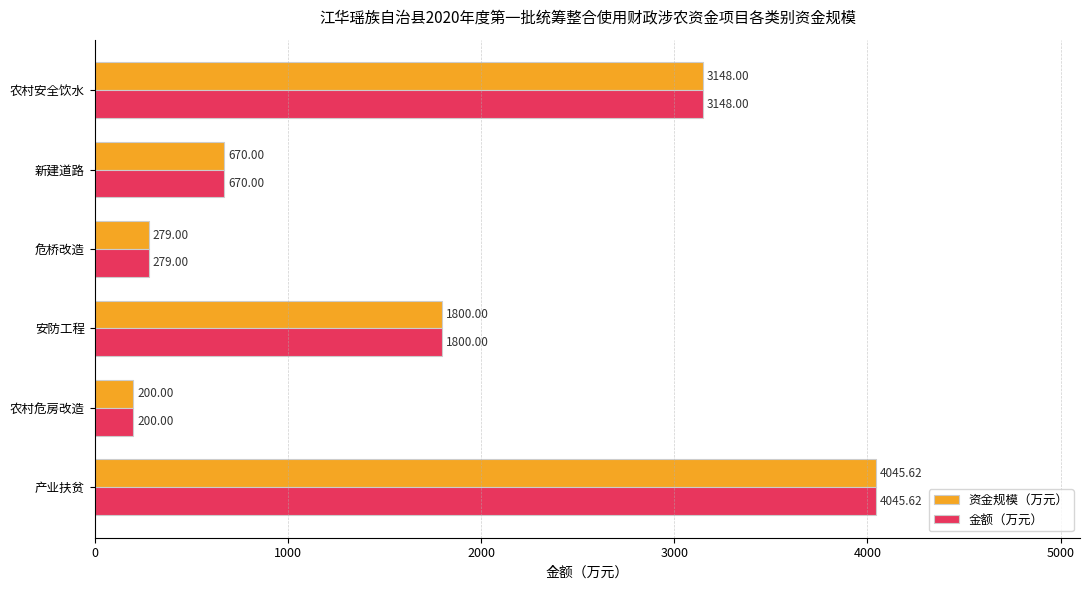

Is the value of 资金规模（万元） at 农村危房改造 greater than the value of 金额（万元） at 安防工程?

No